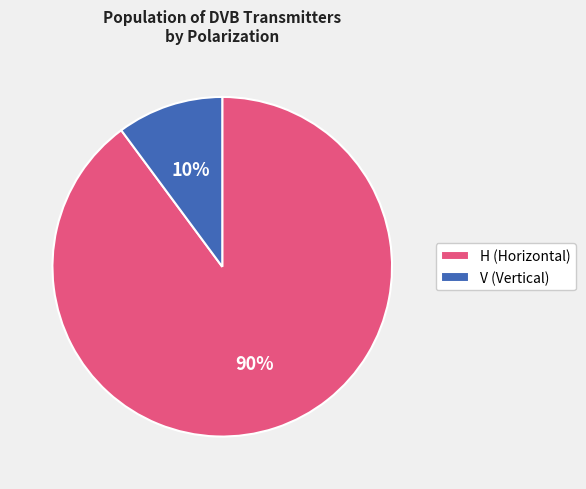

Rank the categories by value from highest to lowest.

H, V